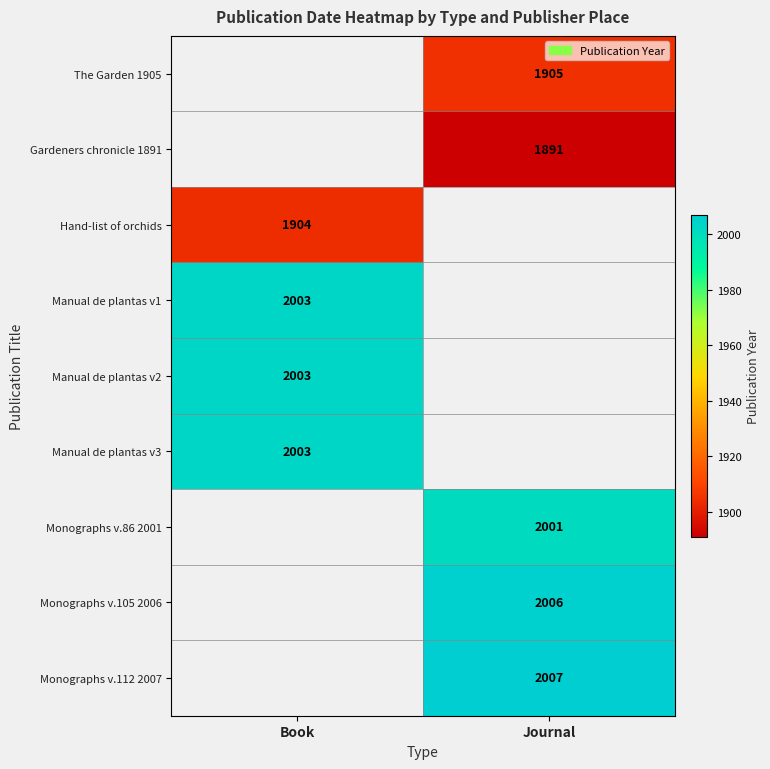

How many categories are shown in the chart?

2